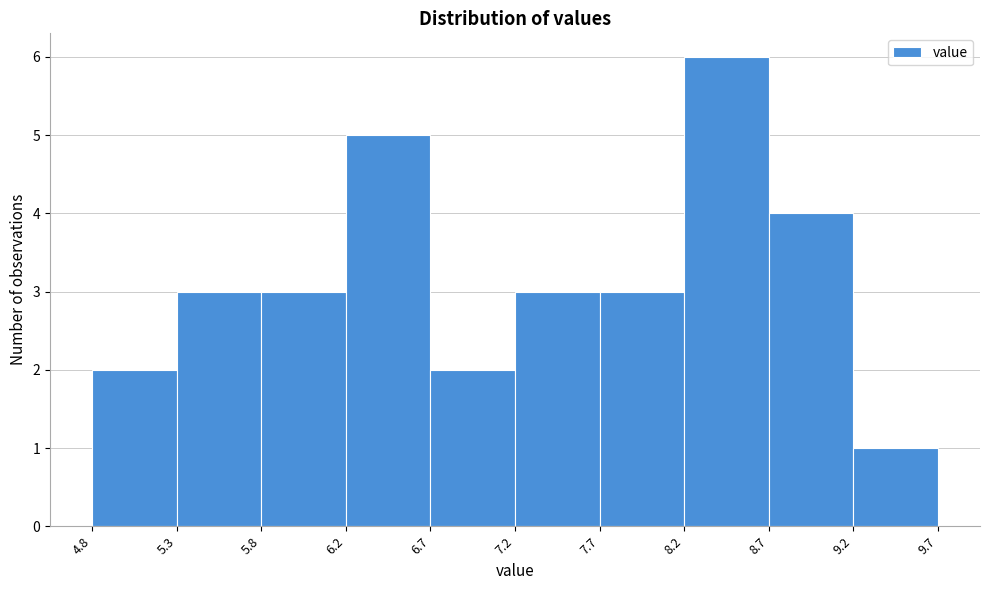

Reading left to right, transcribe this chart: for each bar, give the range it covers on the x-axis and its height. The values are not printed on the chart, so give them approximately, as read against the axis.

4.8 to 5.3: 2
5.3 to 5.8: 3
5.8 to 6.2: 3
6.2 to 6.7: 5
6.7 to 7.2: 2
7.2 to 7.7: 3
7.7 to 8.2: 3
8.2 to 8.7: 6
8.7 to 9.2: 4
9.2 to 9.7: 1